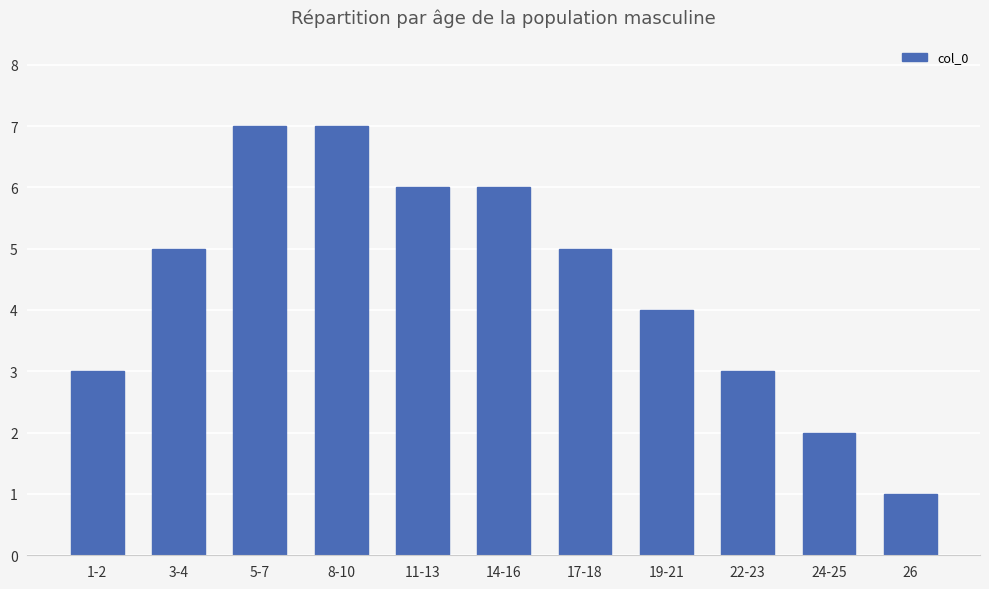

What is the maximum value shown in the chart?

7